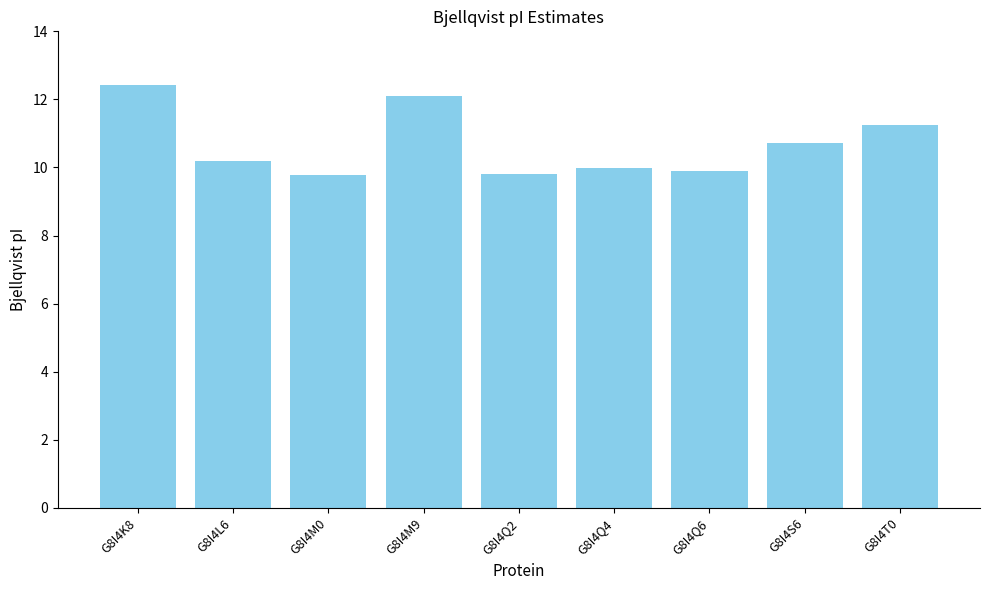

Reading left to right, what are all the values shown in this chart?

G8I4K8=12.4	G8I4L6=10.2	G8I4M0=9.8	G8I4M9=12.1	G8I4Q2=9.8	G8I4Q4=10.0	G8I4Q6=9.9	G8I4S6=10.7	G8I4T0=11.2